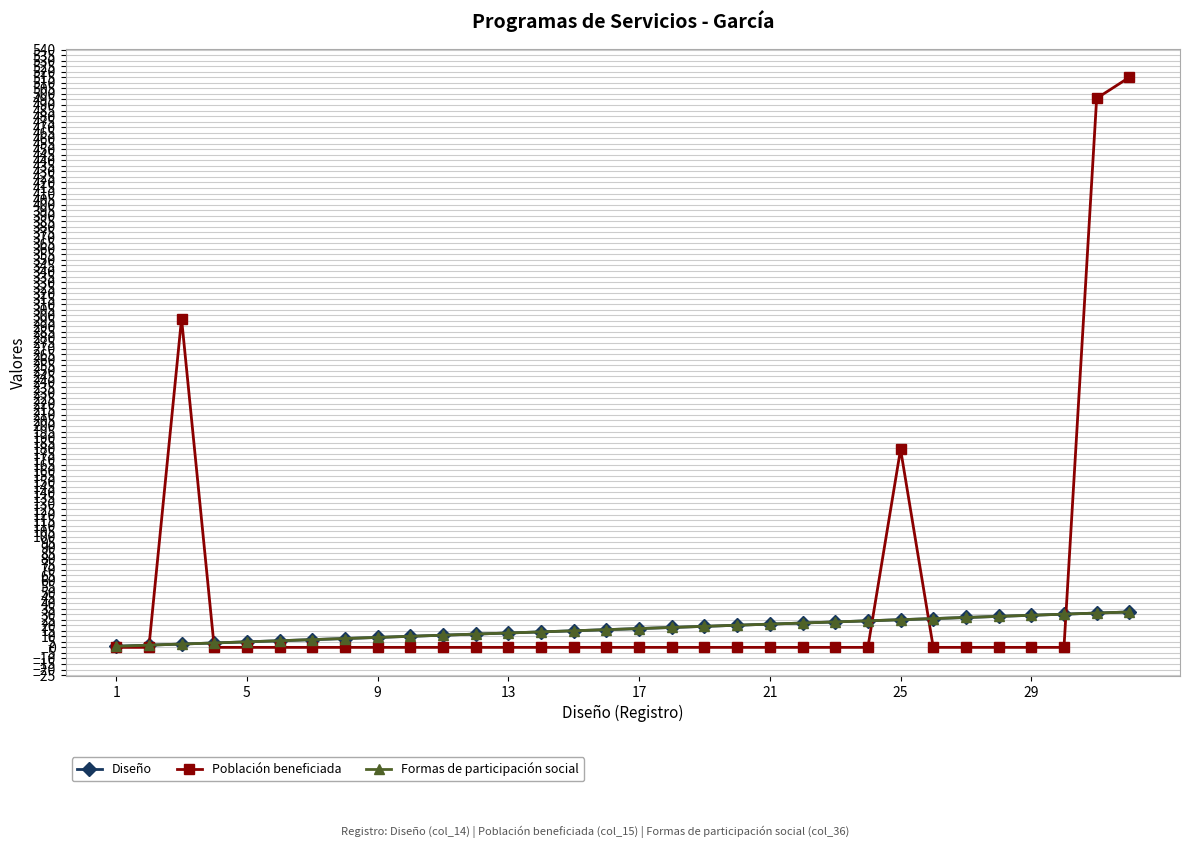

Does the chart have visible grid lines?

Yes